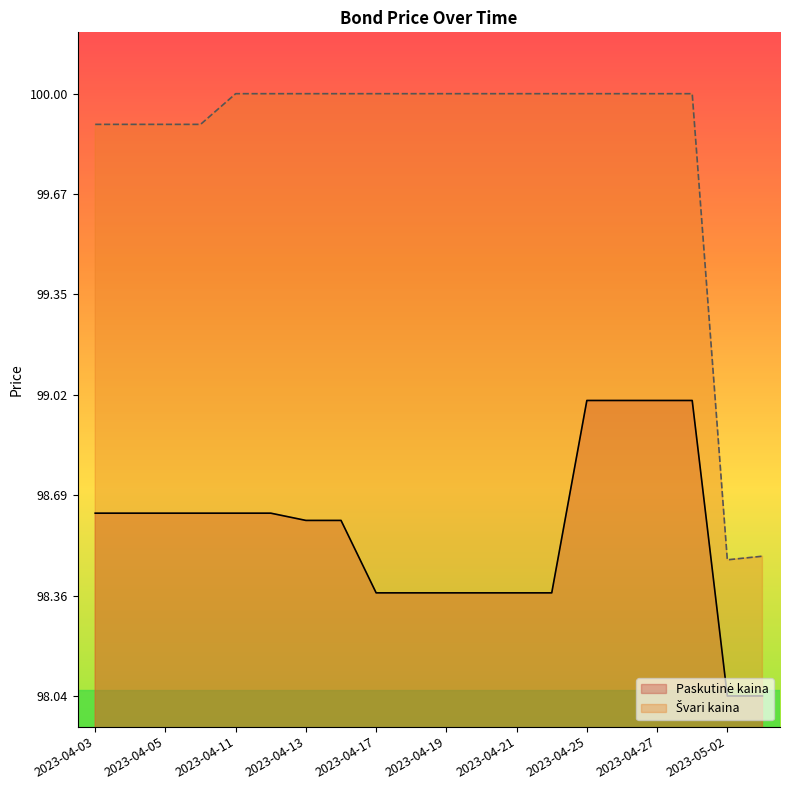

What is the difference between the maximum and minimum values in the Švari kaina series?

1.5